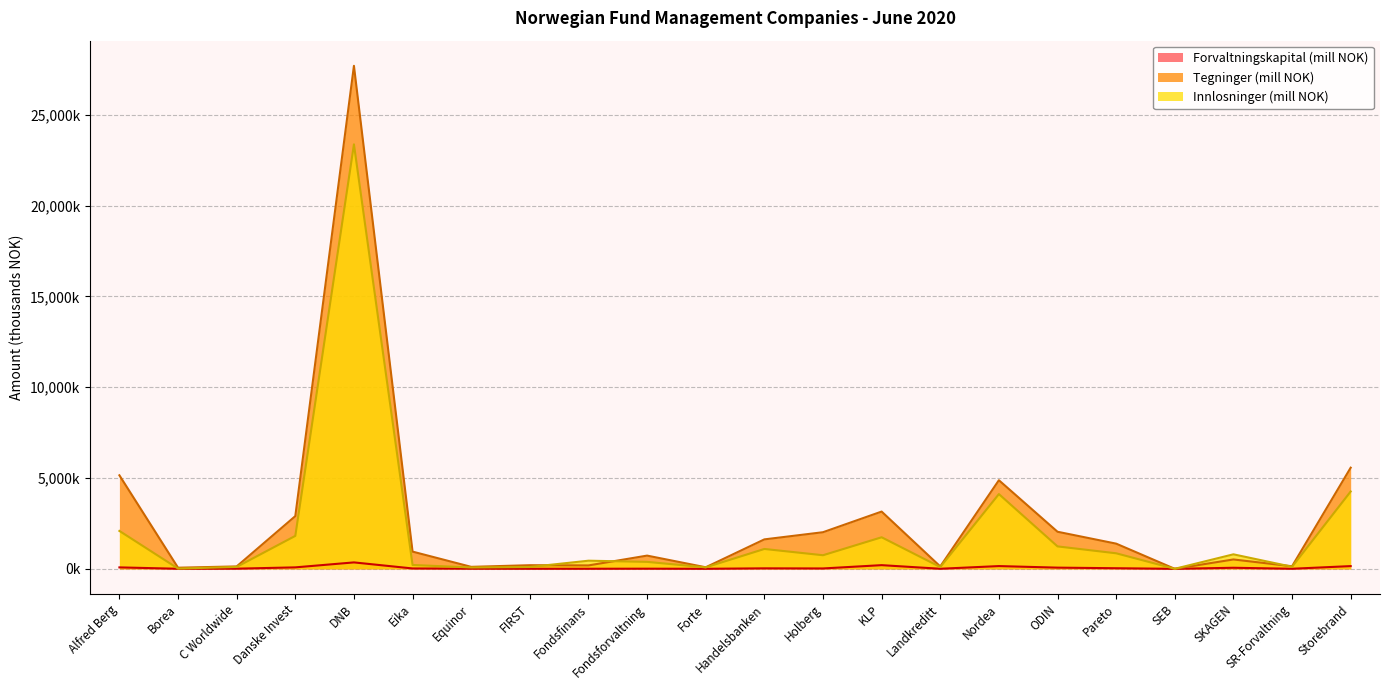

Rank the series by their average value, from highest to lowest.

Tegninger (mill NOK), Innlosninger (mill NOK), Forvaltningskapital (mill NOK)